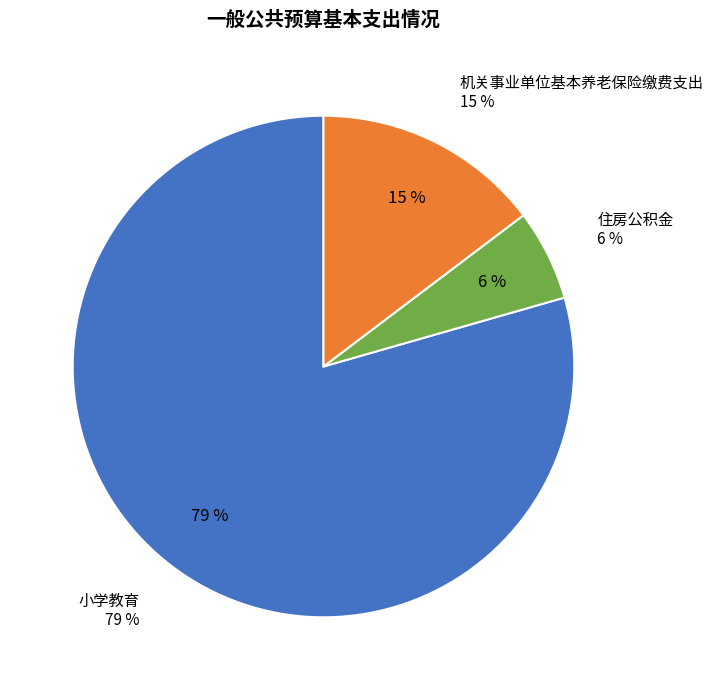

What percentage is the 小学教育 slice, to the nearest percent?

79%